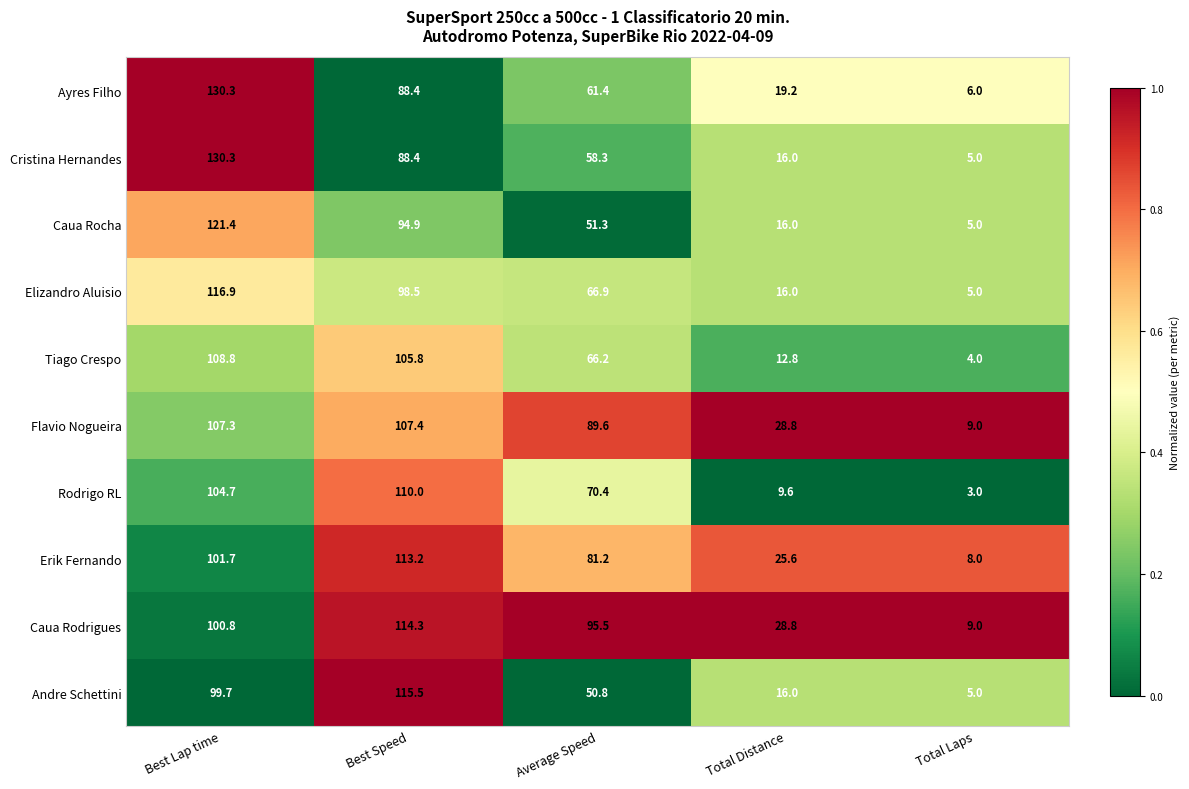

At which category does the chart reach its minimum across all series?

Total Laps